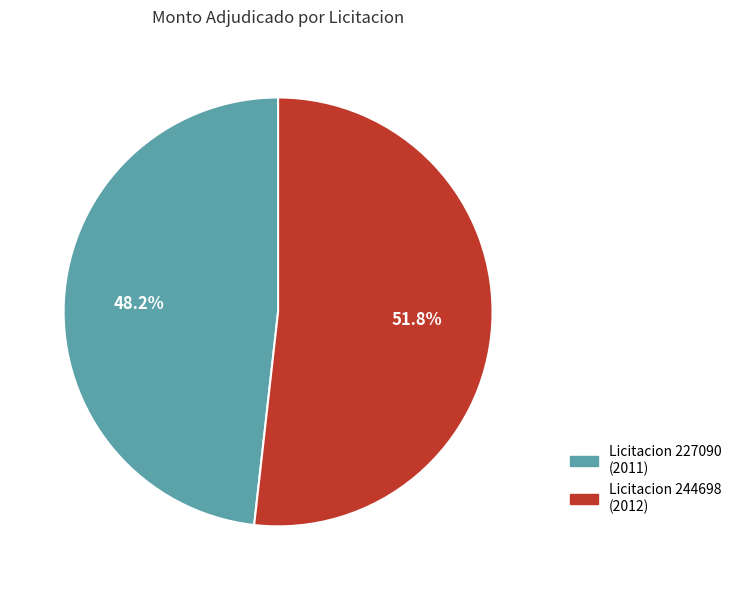

Does any single category account for the majority?

Yes